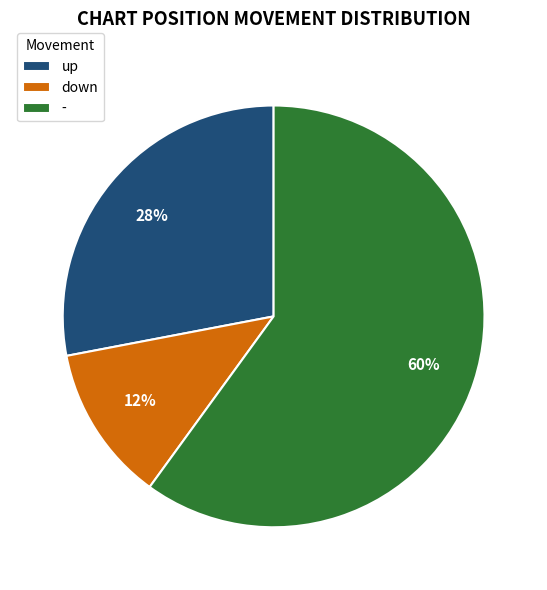

What percentage is the down slice, to the nearest percent?

12%